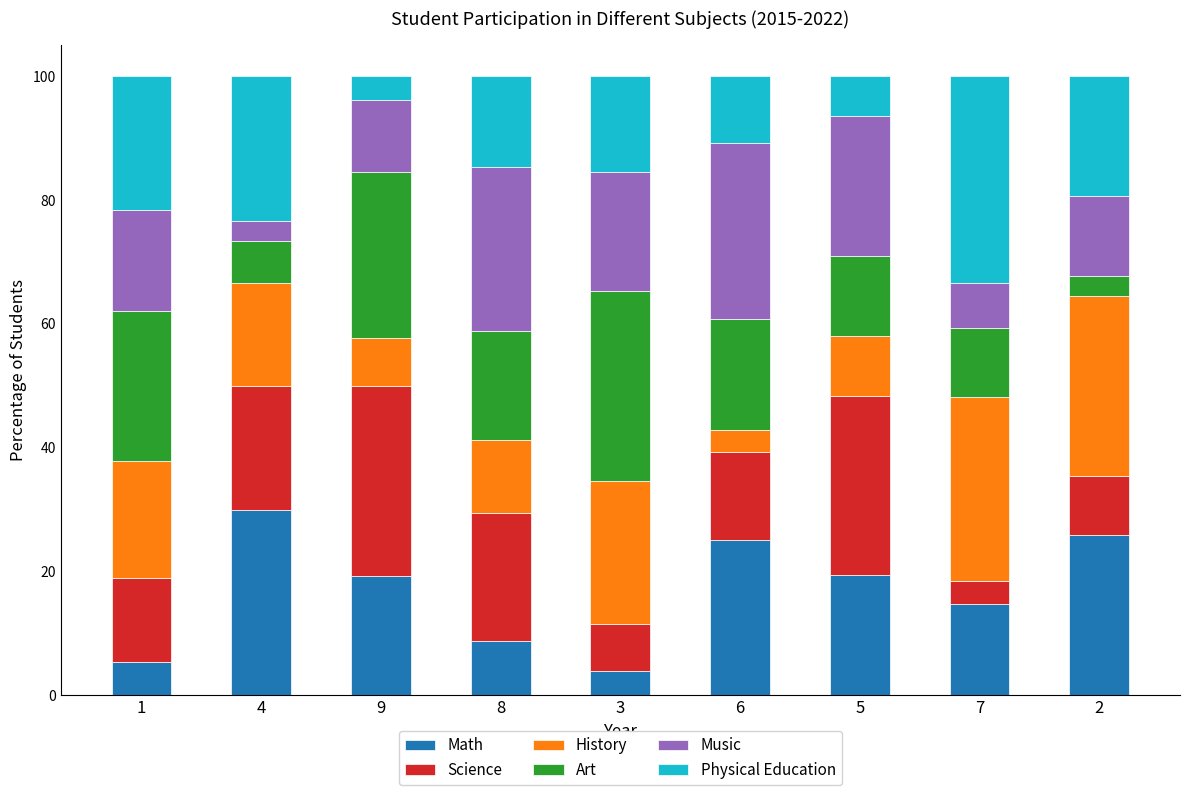

Does the chart contain stacked bars?

Yes